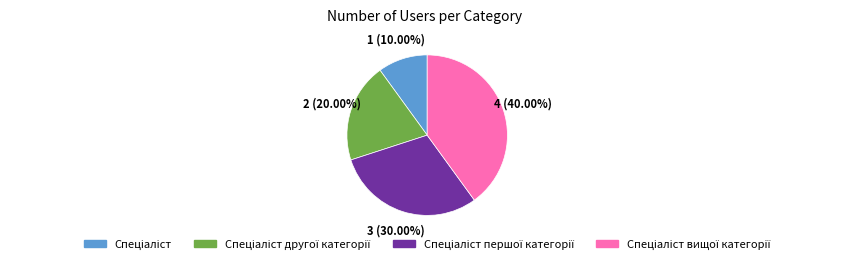

Does any single category account for the majority?

No